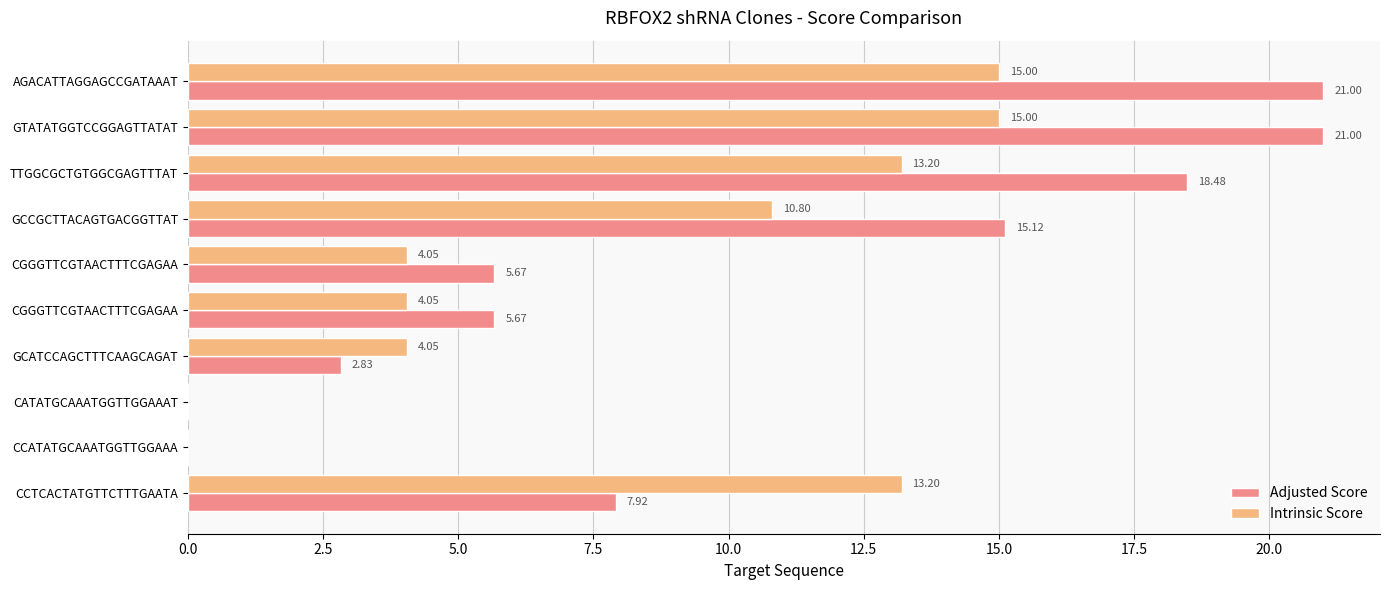

List the series in order of their overall mean, highest first.

Adjusted Score, Intrinsic Score